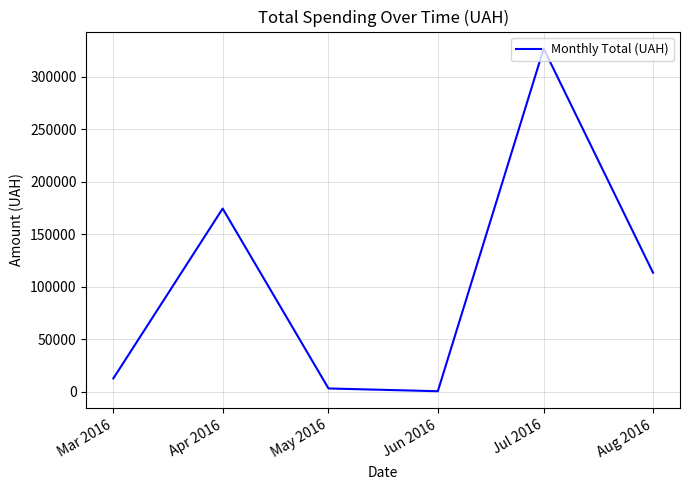

Between Jun 2016 and Apr 2016, which is larger?

Apr 2016